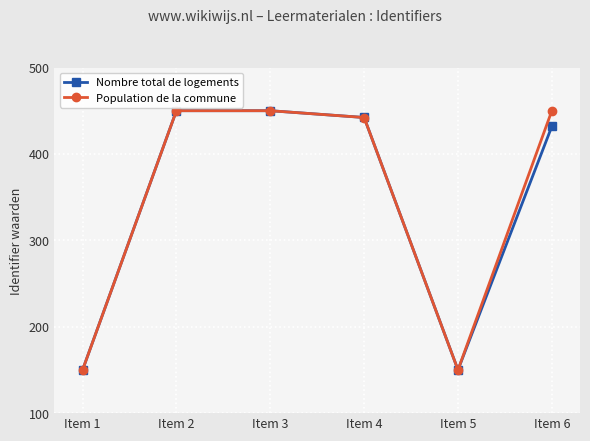

Reading right to left, what are all the values shown in this chart?

Nombre total de logements: 431.9	150.0	442.1	450.0	450.0	150.0
Population de la commune: 450.0	150.0	442.1	450.0	450.0	150.0